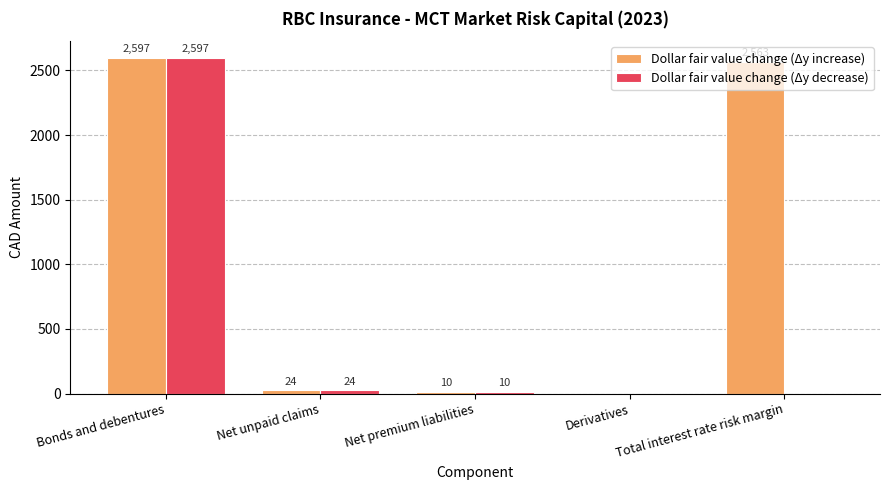

How many groups of bars are there?

5